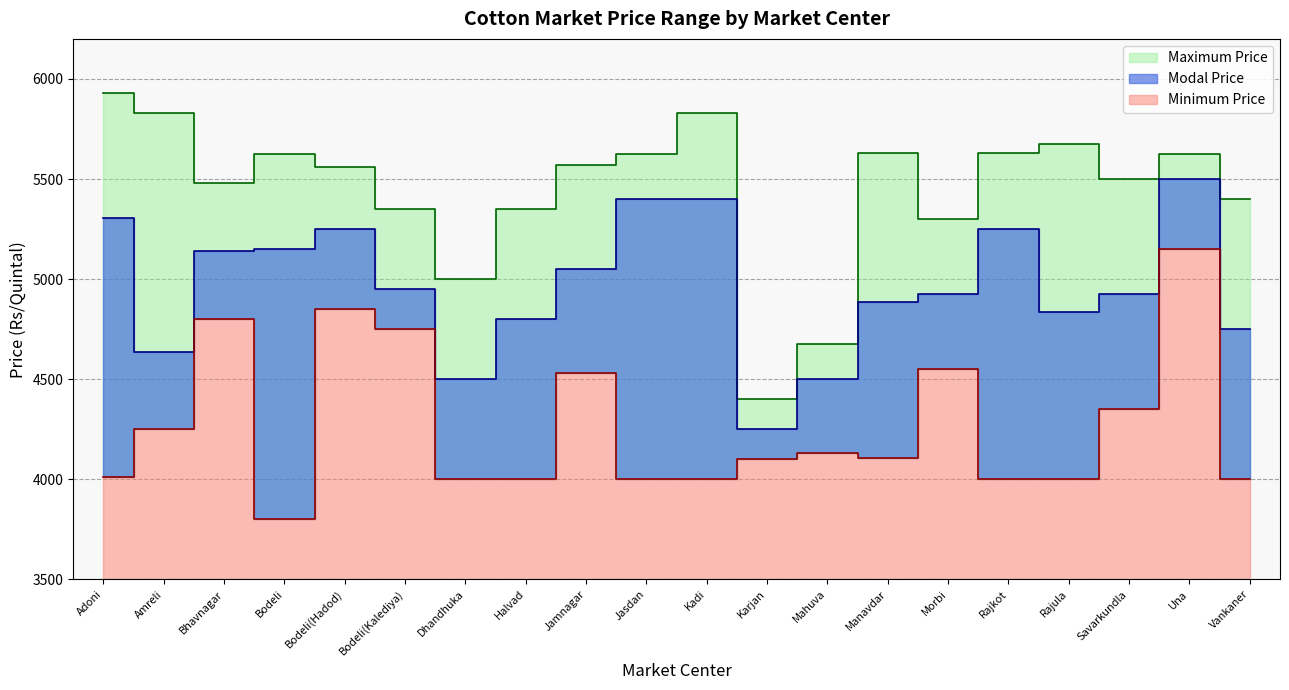

At which label is Maximum Price closest to 5165?

Morbi